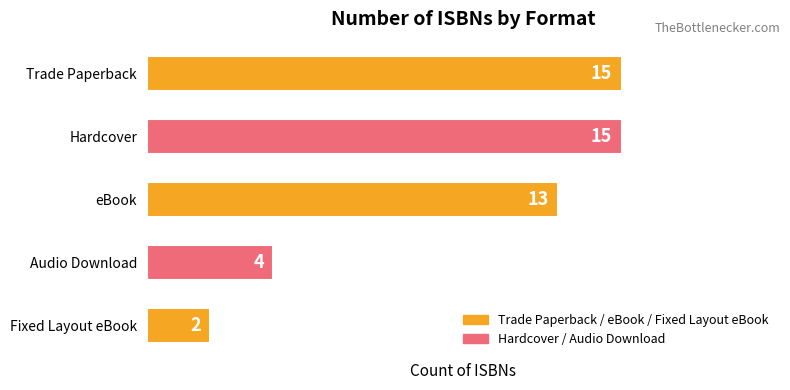

What is the smallest value displayed?

2